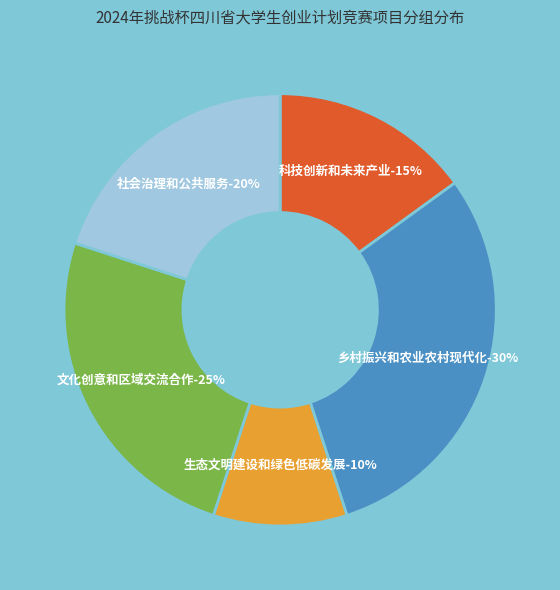

Count the number of slices in the pie.

5